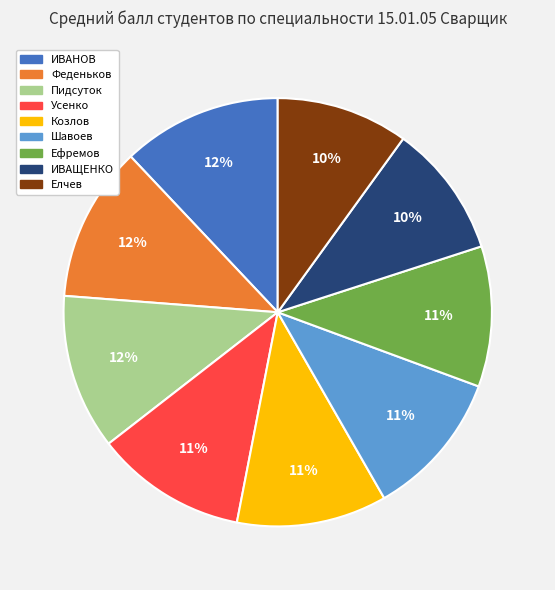

Is it true that Елчев is 10% of the pie?

True